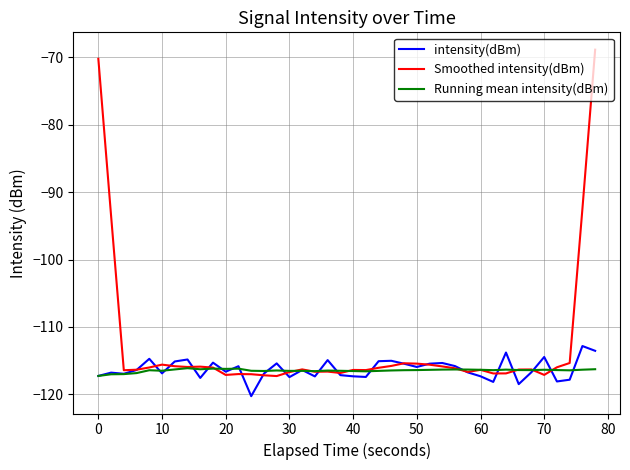

Which series has the largest total across all categories?

Smoothed intensity(dBm)